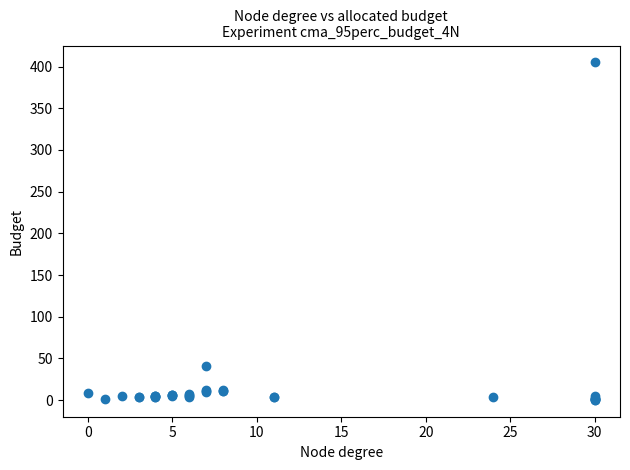

What Y value in the scatter plot is closest to 202?

41.4